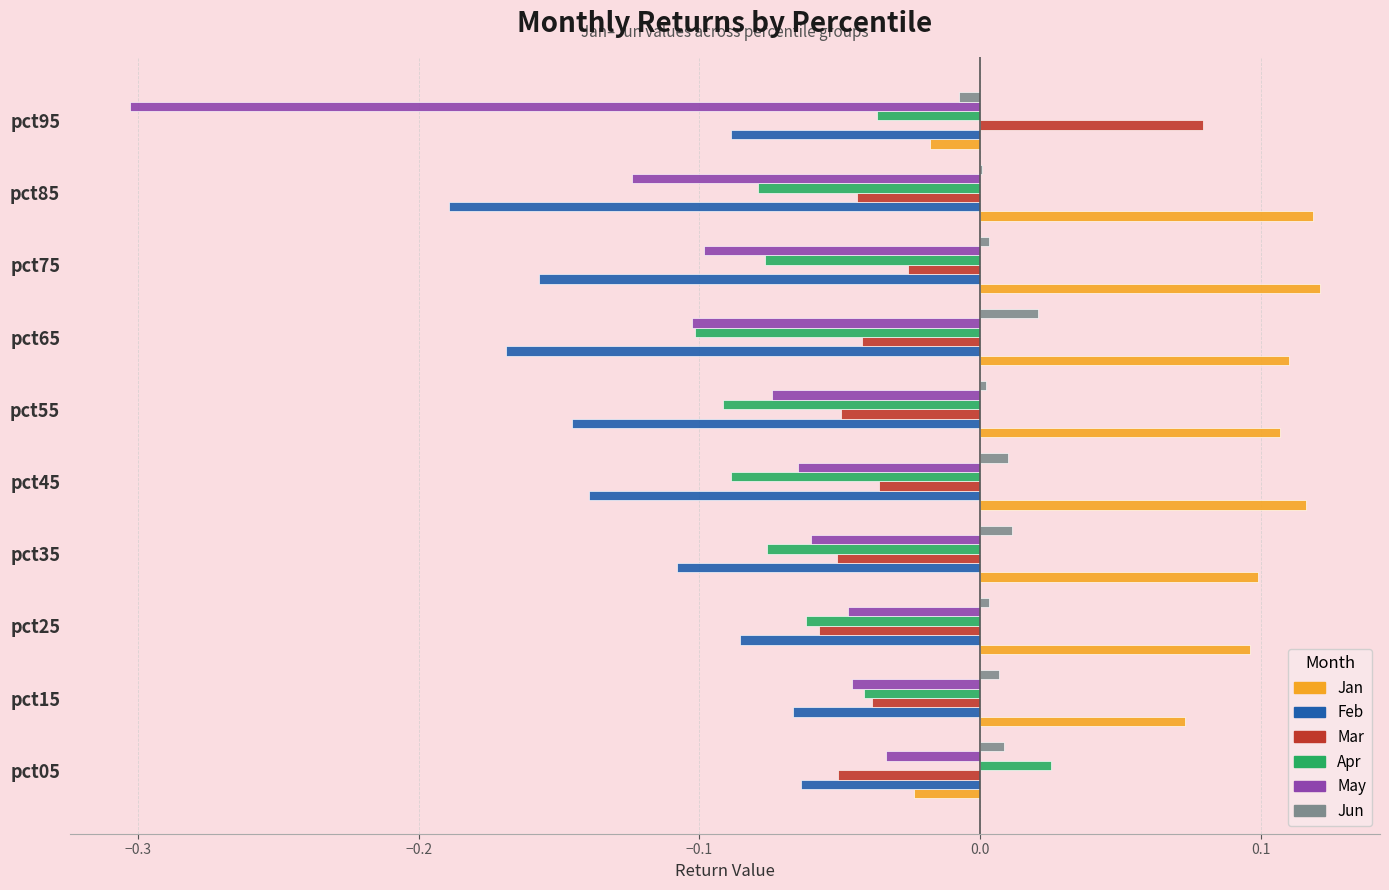

How many Apr values are between 0 and 1?

1